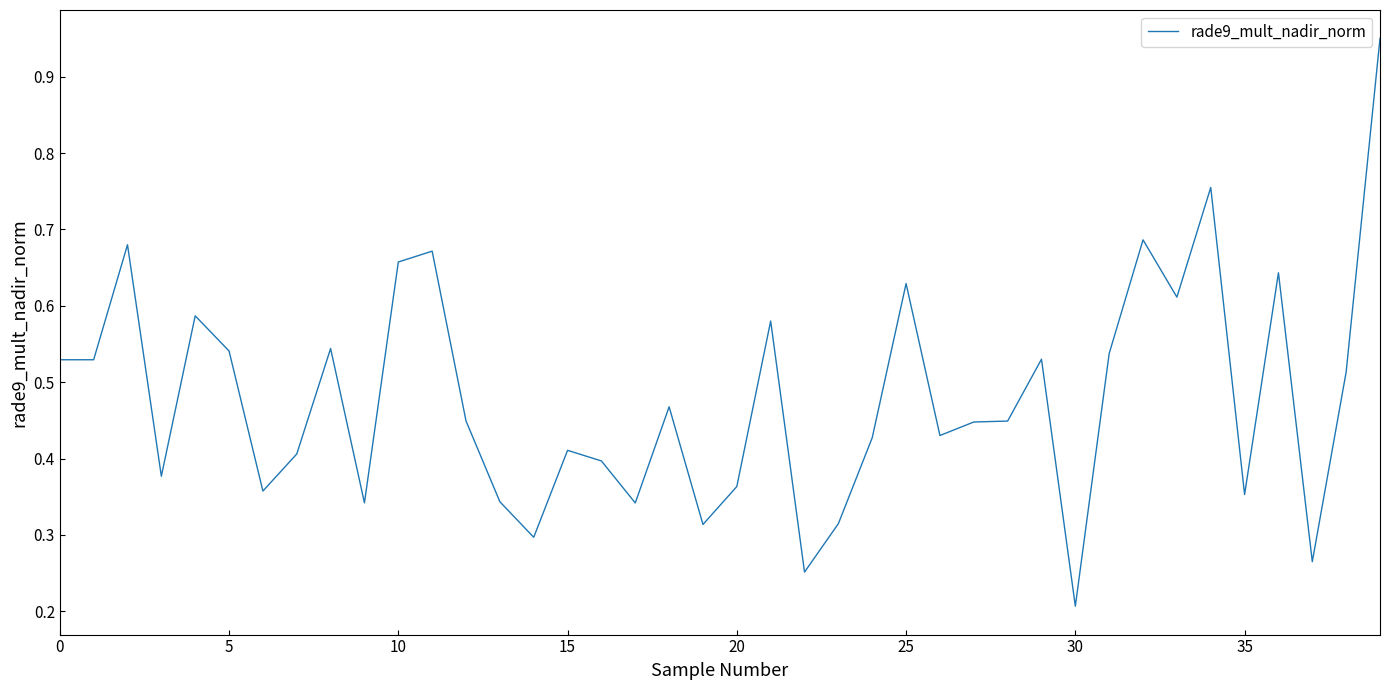

Where is the data nearest to the value 0?

30